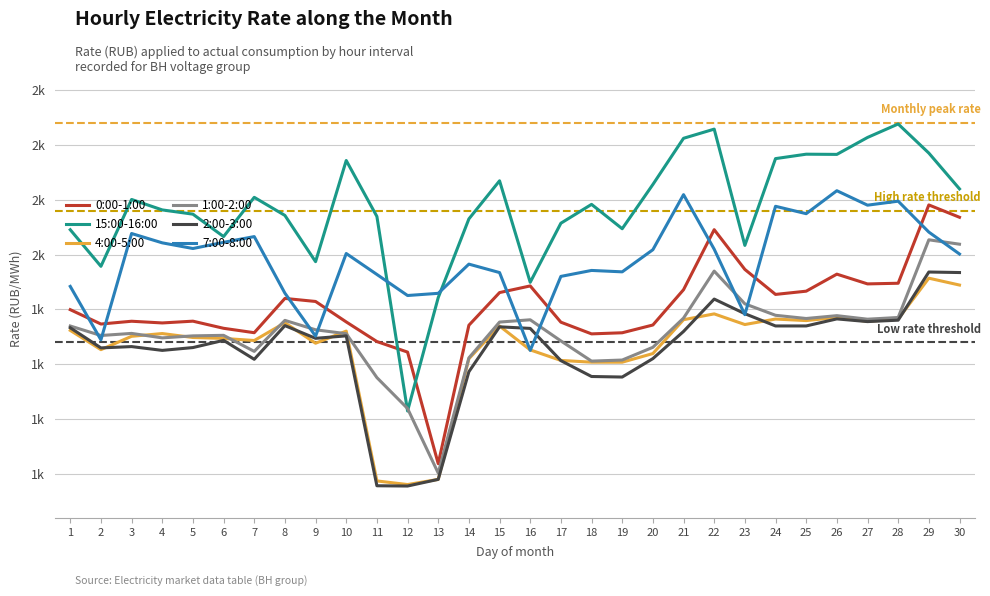

Does the chart have visible grid lines?

Yes